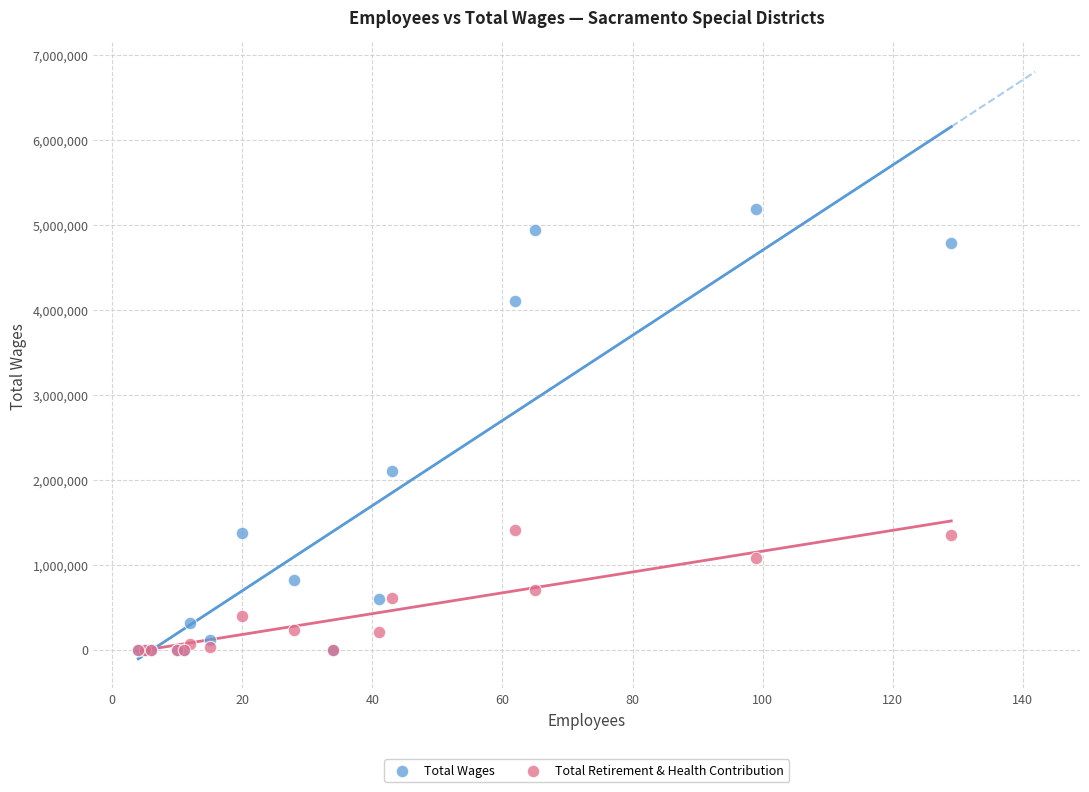

Across all series, what Y value is closest to 2589989?

2102557